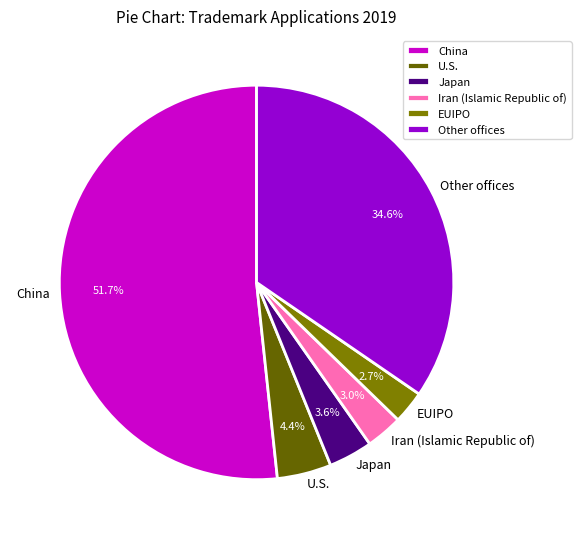

What is the largest slice in the pie chart?

China